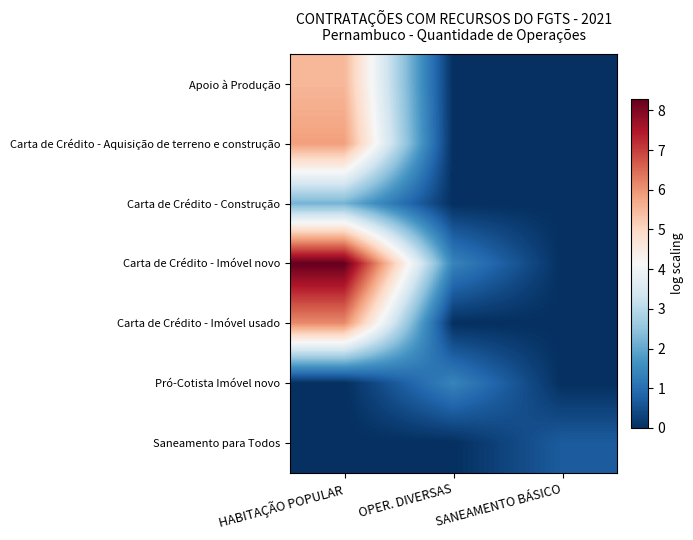

Reading left to right, transcribe all the data shown in this chart.

Apoio à Produção: HABITAÇÃO POPULAR=5.5	OPER. DIVERSAS=0.0	SANEAMENTO BÁSICO=0.0
Carta de Crédito - Aquisição de terreno e construção: HABITAÇÃO POPULAR=5.9	OPER. DIVERSAS=0.0	SANEAMENTO BÁSICO=0.0
Carta de Crédito - Construção: HABITAÇÃO POPULAR=2.2	OPER. DIVERSAS=0.0	SANEAMENTO BÁSICO=0.0
Carta de Crédito - Imóvel novo: HABITAÇÃO POPULAR=8.3	OPER. DIVERSAS=1.4	SANEAMENTO BÁSICO=0.0
Carta de Crédito - Imóvel usado: HABITAÇÃO POPULAR=6.1	OPER. DIVERSAS=0.0	SANEAMENTO BÁSICO=0.0
Pró-Cotista Imóvel novo: HABITAÇÃO POPULAR=0.0	OPER. DIVERSAS=1.4	SANEAMENTO BÁSICO=0.0
Saneamento para Todos: HABITAÇÃO POPULAR=0.0	OPER. DIVERSAS=0.0	SANEAMENTO BÁSICO=0.7